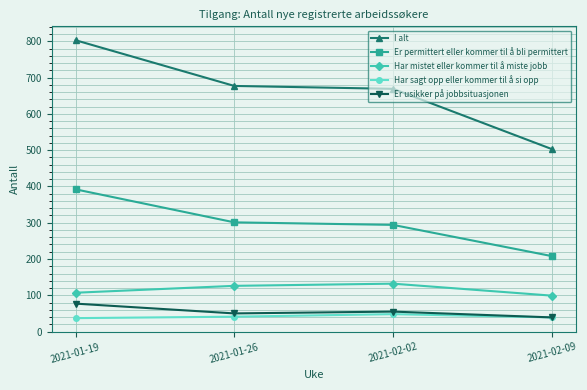

The Har mistet eller kommer til å miste jobb series shows 63 at 2021-01-19. True or false?

False